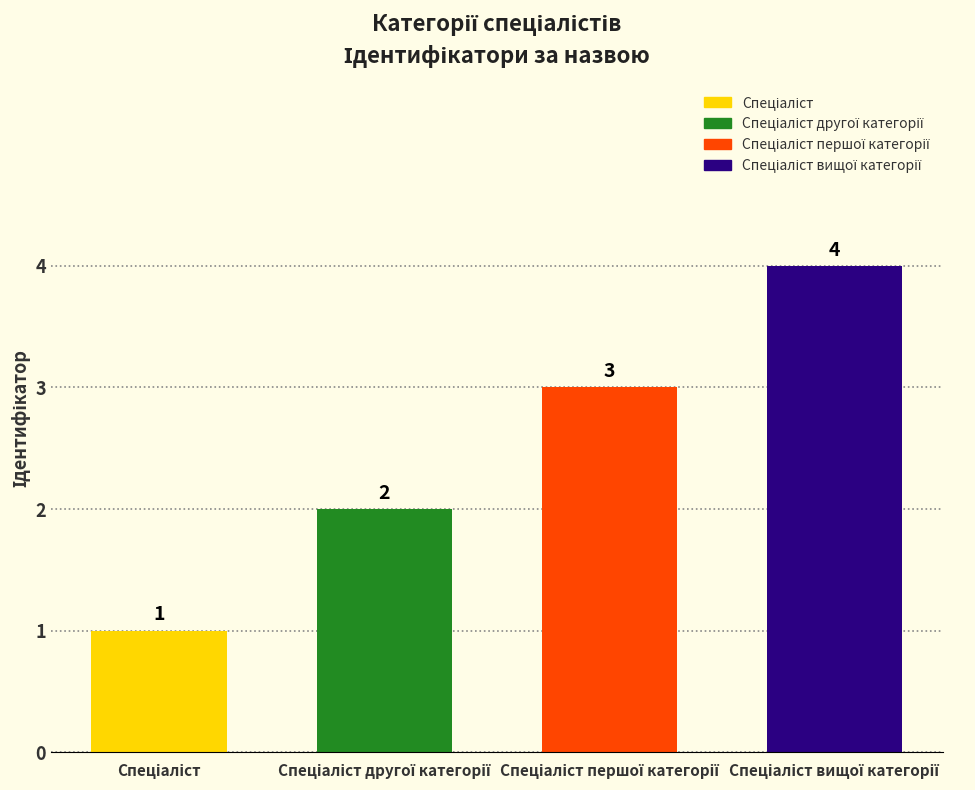

True or false: the data shows 1 at Спеціаліст другої категорії.

False